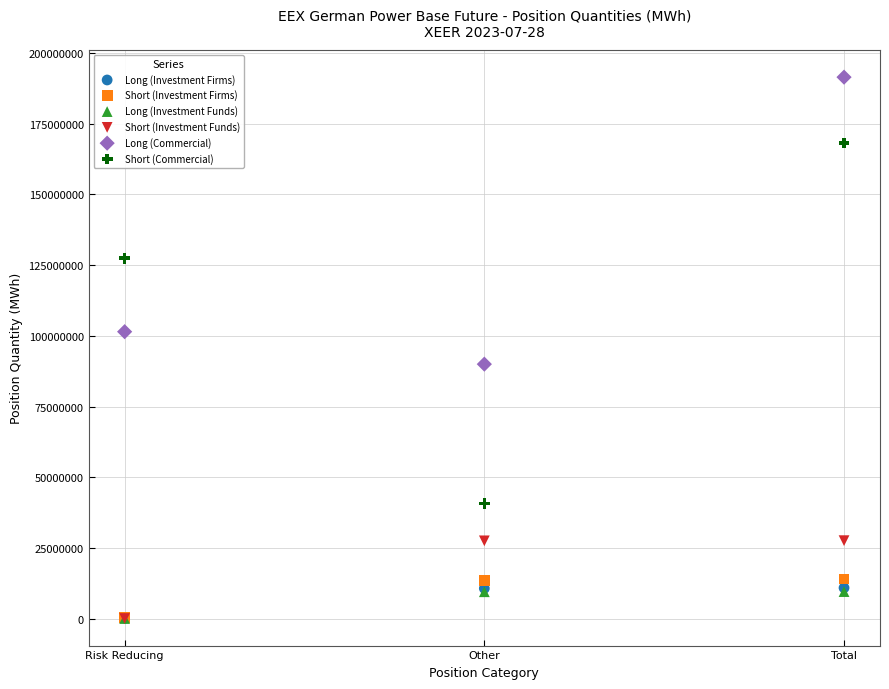

What are all the series names shown in the legend?

Long (Investment Firms), Short (Investment Firms), Long (Investment Funds), Short (Investment Funds), Long (Commercial), Short (Commercial)